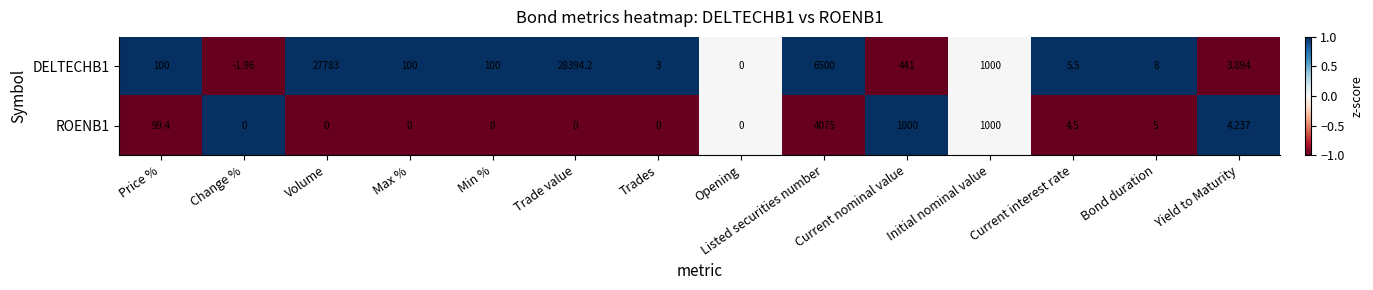

At which category is the sum across all series the highest?

Trade value